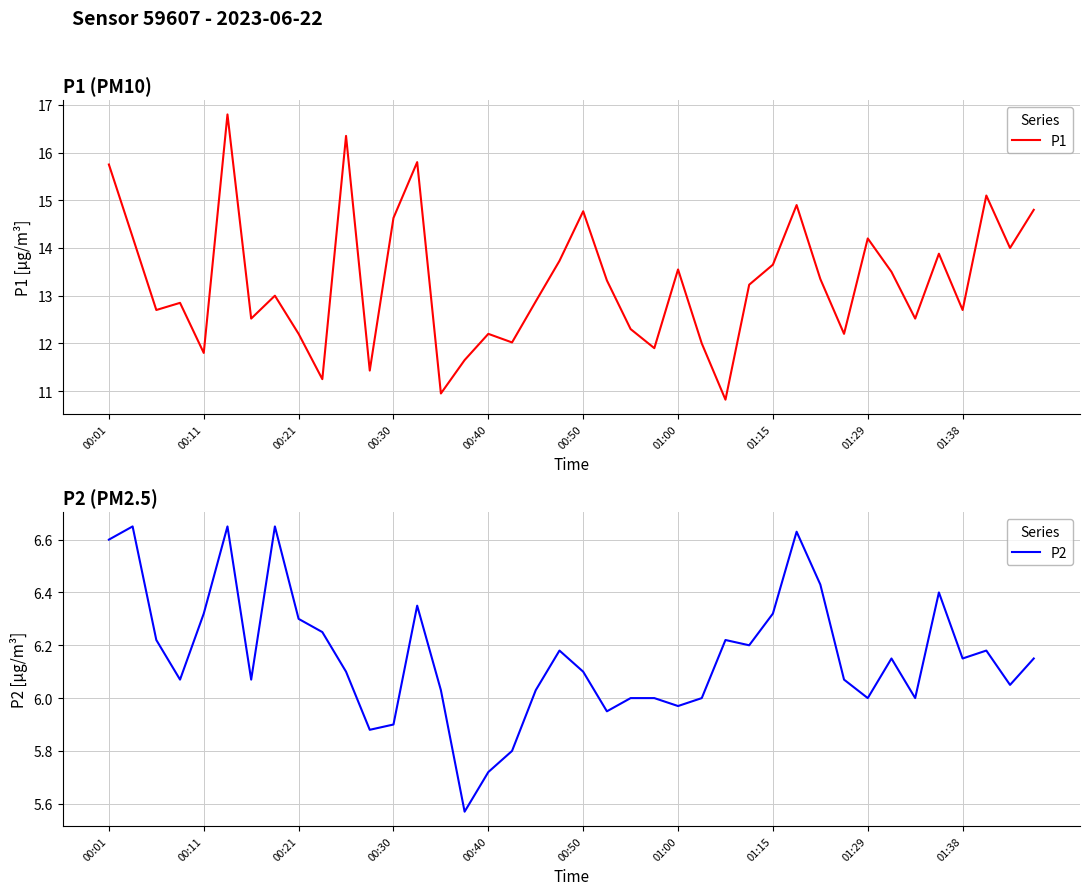

The P1 series shows 13.5 at 33. True or false?

True